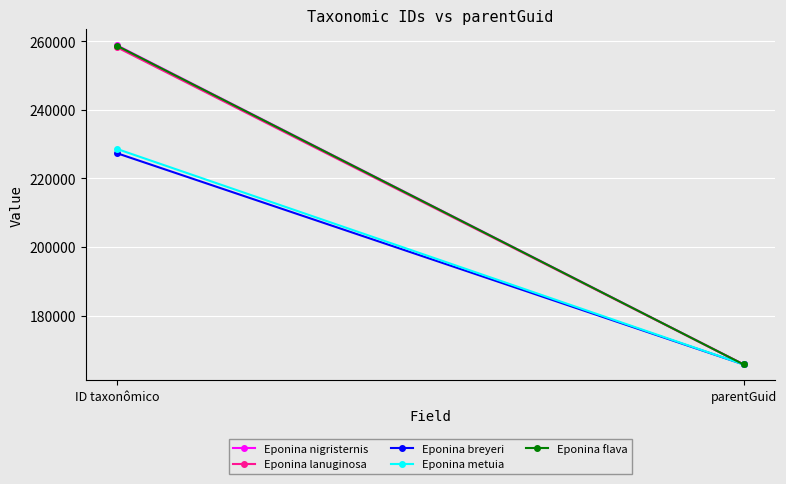

Count the Eponina breyeri values in the range 165779 to 227337.

2